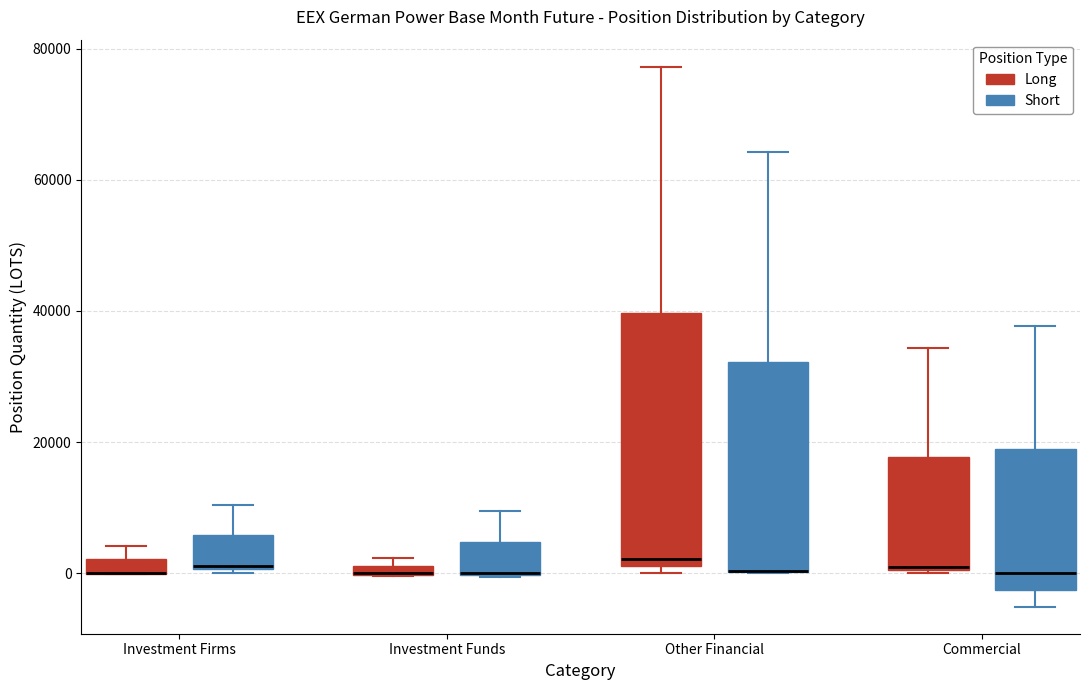

Where does the upper whisker of the box for Investment Firms (Long) end on the y-axis? The values are not printed on the chart, so give them approximately, as read against the axis.

4000